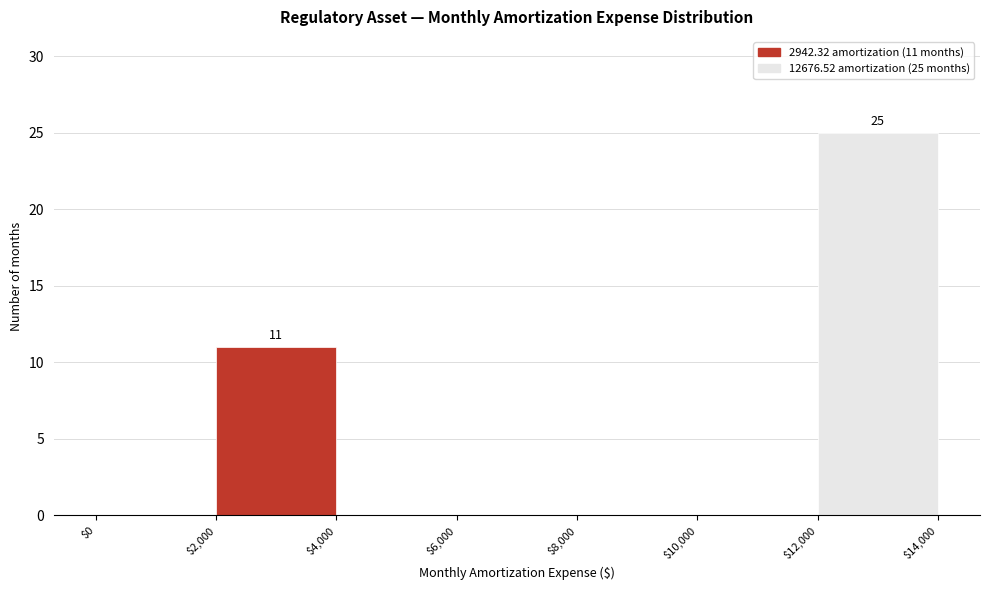

Which range on the x-axis has the tallest bar?

$12,000 to $14,000